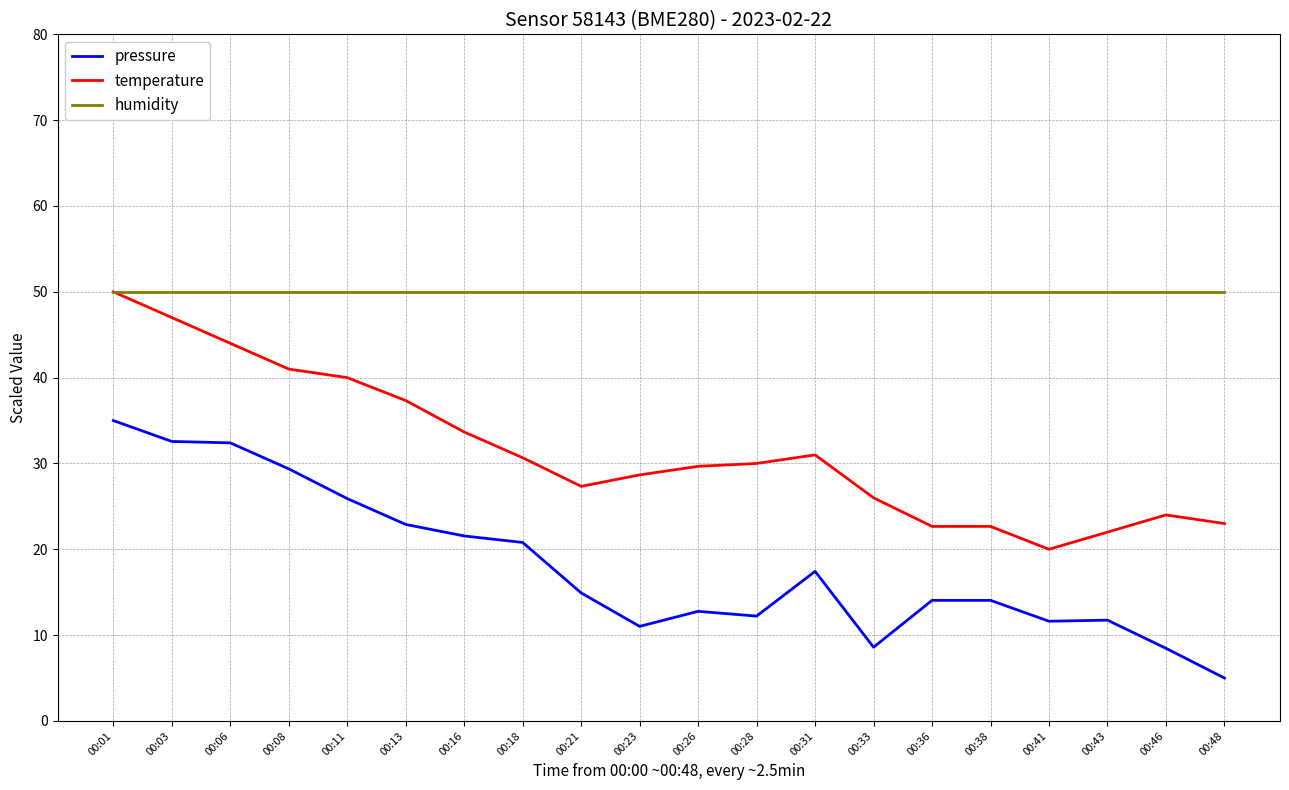

At which category is the sum across all series the highest?

00:01